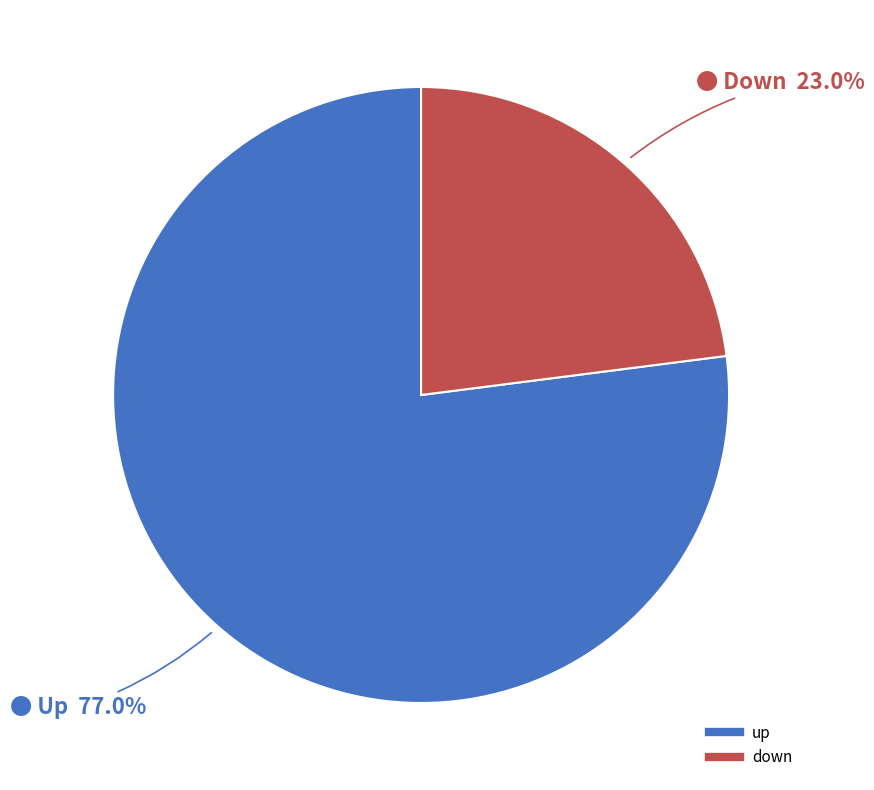

Combined, do up and down account for over 50%?

Yes